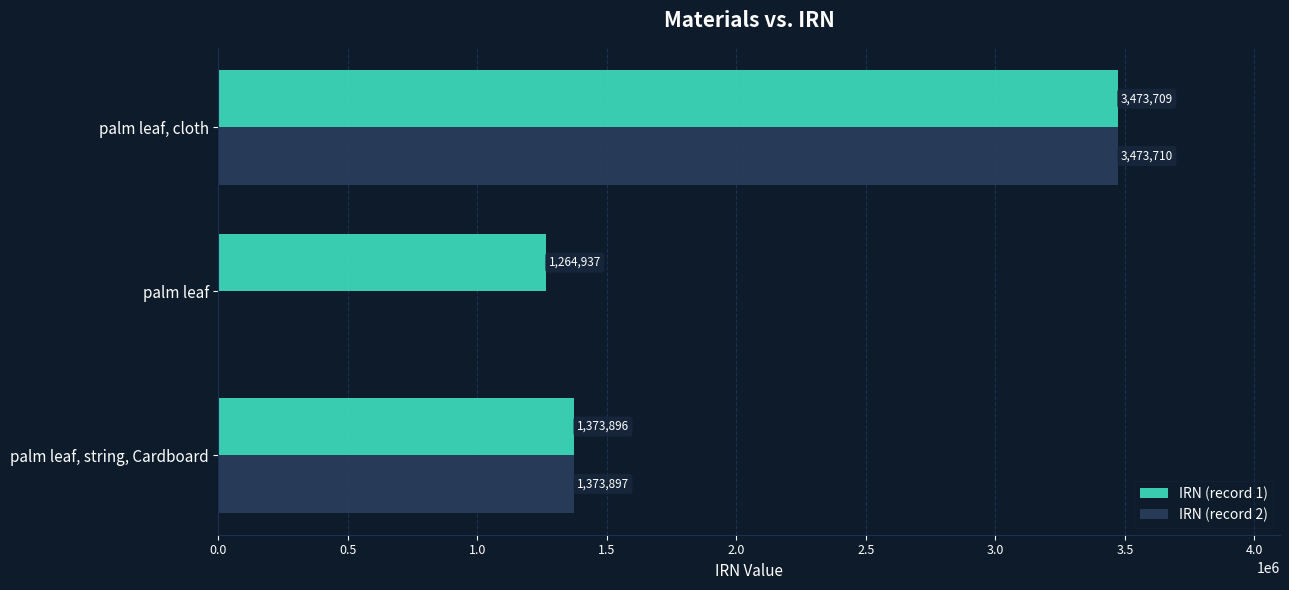

Which category has the highest value in the IRN (record 2) series?

palm leaf, cloth